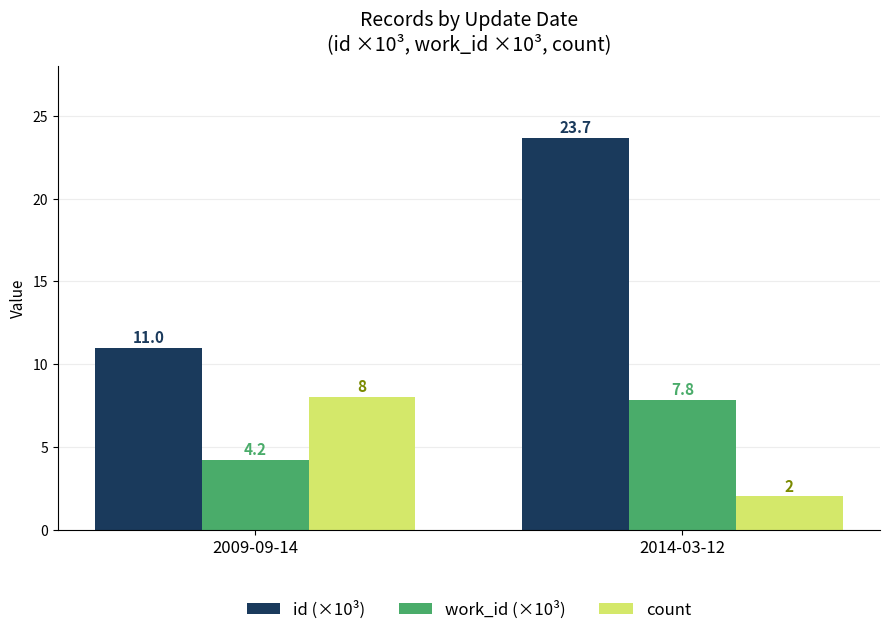

What is the label of the 2nd bar from the left?

2014-03-12